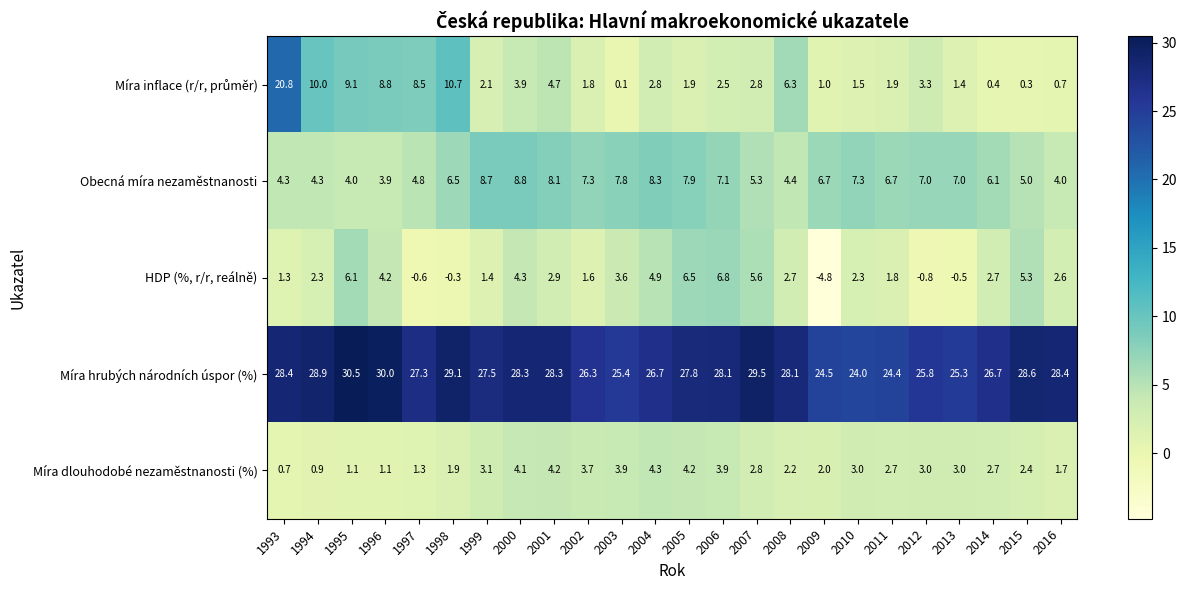

What is the minimum value for Obecná míra nezaměstnanosti?

3.9